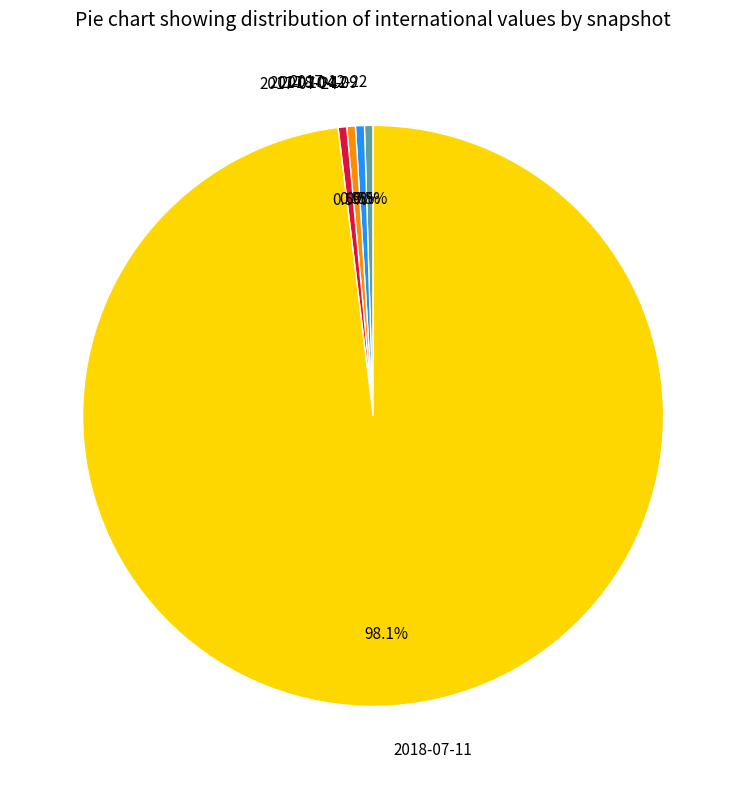

Is there a majority slice in this chart?

Yes